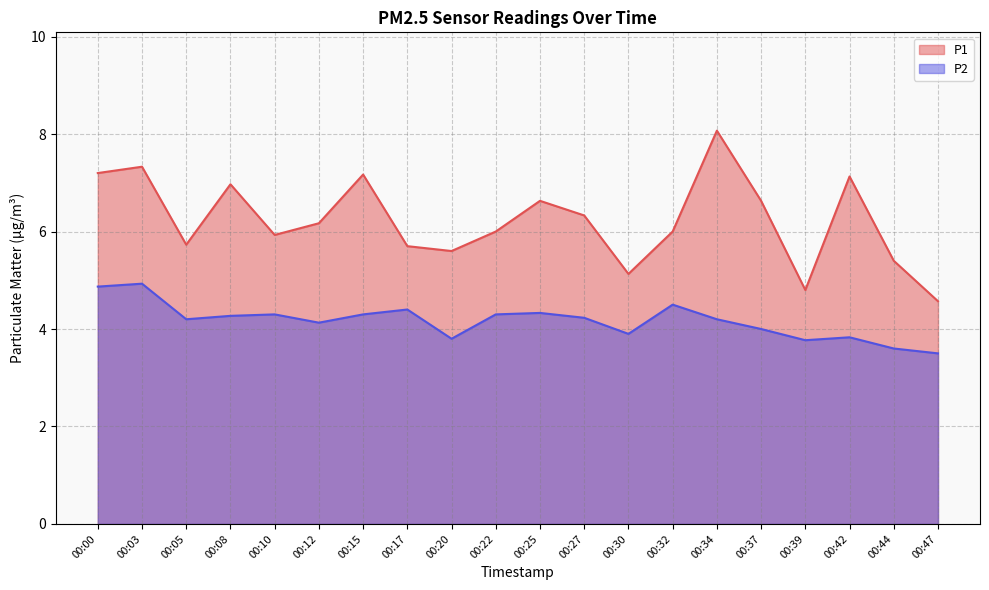

Which series has the widest spread of values?

P1